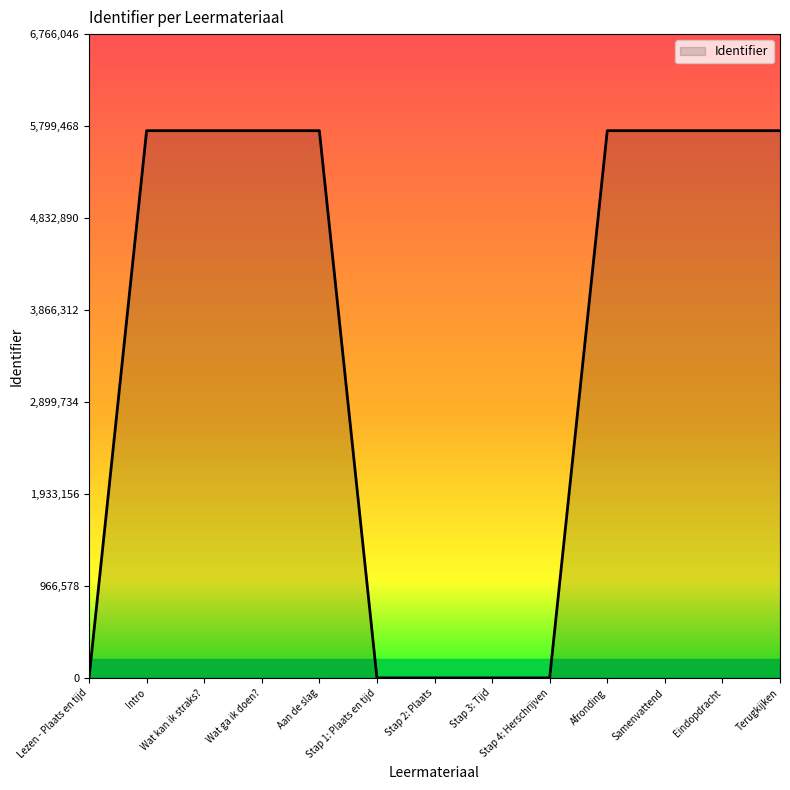

What is the change in value from Stap 3: Tijd to Samenvattend?

+5751117.8